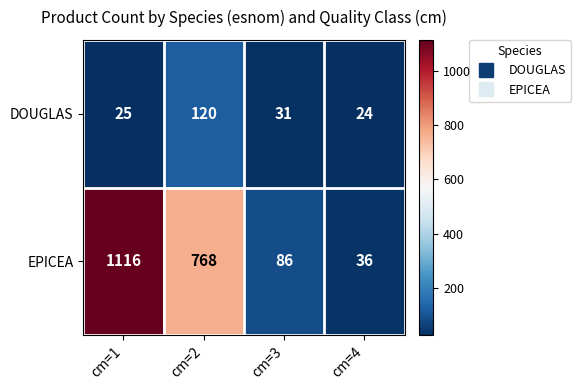

What is the total value across all series at cm=3?

117